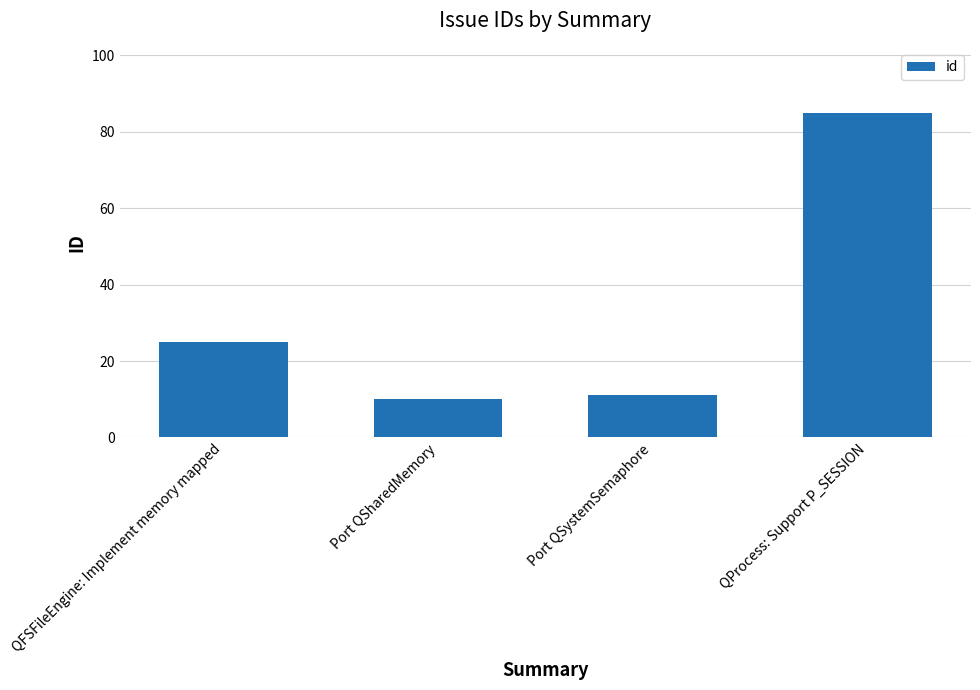

What is the difference between the maximum and minimum values?

75